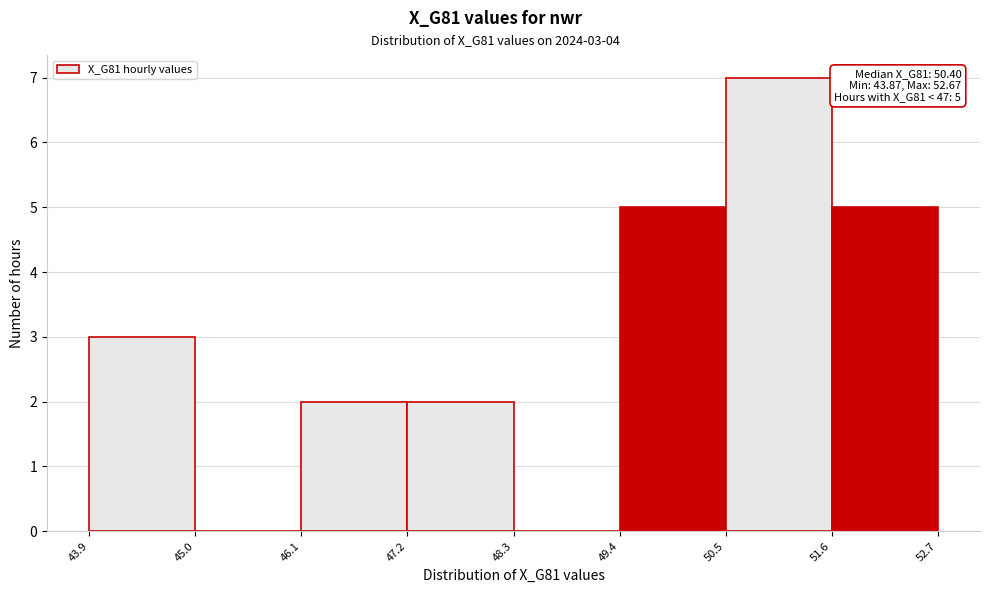

Over which range of the x-axis is the bar tallest?

50.5 to 51.6